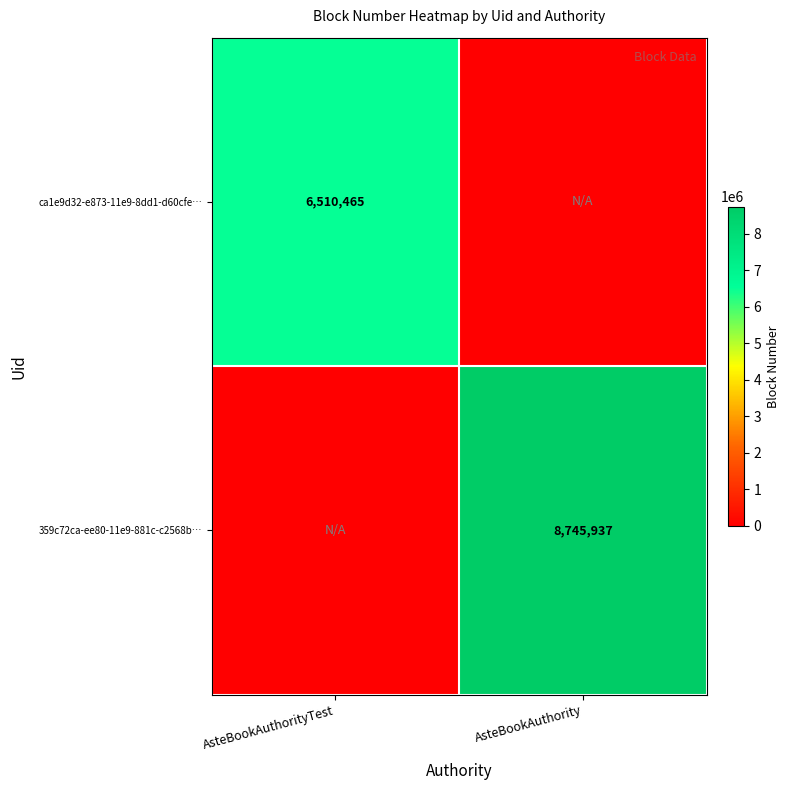

At how many categories does at least one series exceed 7343588?

1